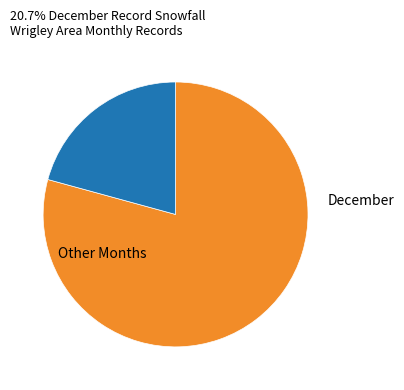

Does any single category account for the majority?

Yes